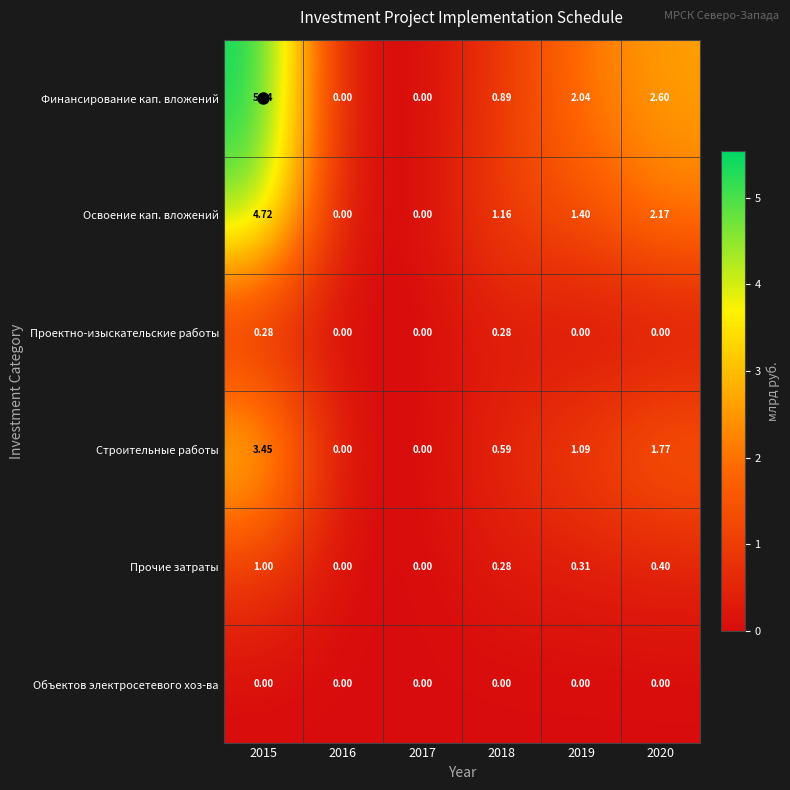

Rank the series at 2015 from highest to lowest value.

Финансирование кап. вложений, Освоение кап. вложений, Строительные работы, Прочие затраты, Проектно-изыскательские работы, Объектов электросетевого хоз-ва